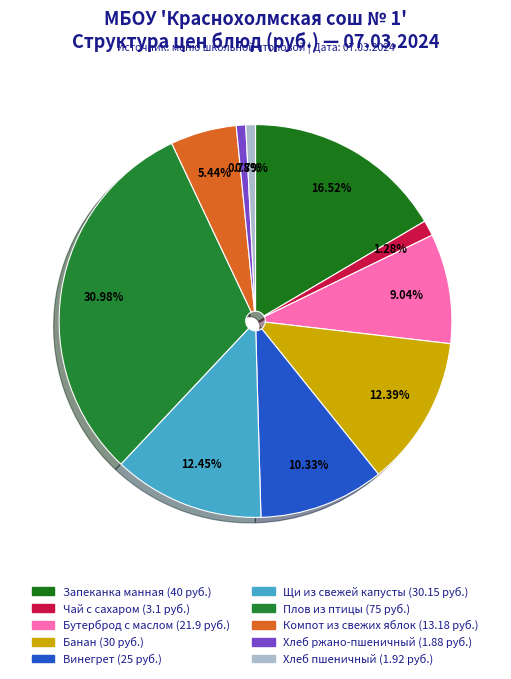

Combined, what portion of the pie is Чай с сахаром and Бутерброд с маслом?

10.3%